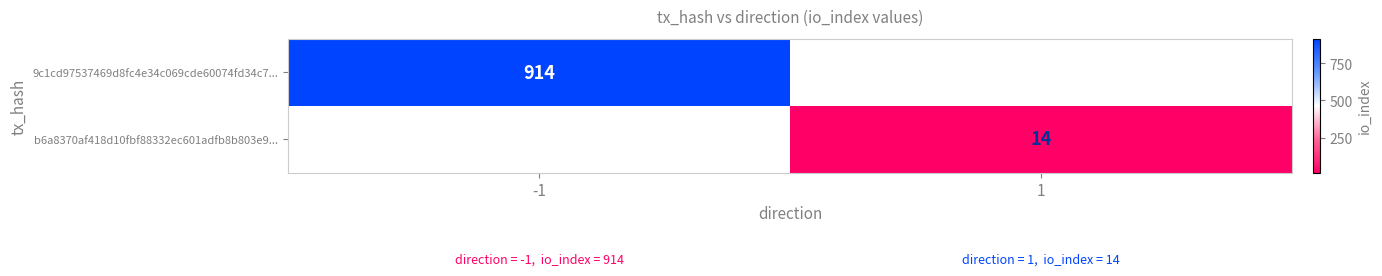

True or false: b6a8370af418d10fbf88332ec601adfb8b803e9... has a value of 7 at 1.

False